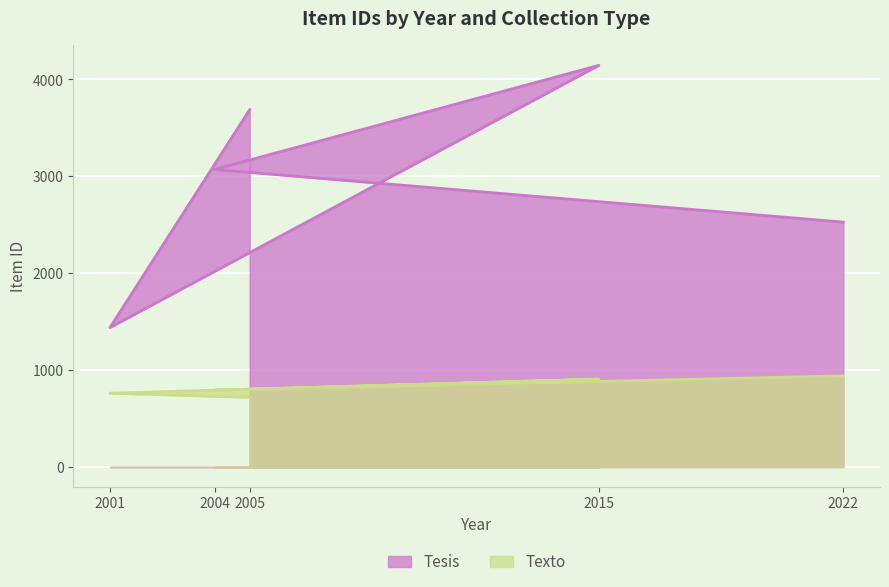

At how many categories does at least one series exceed 2474?

4